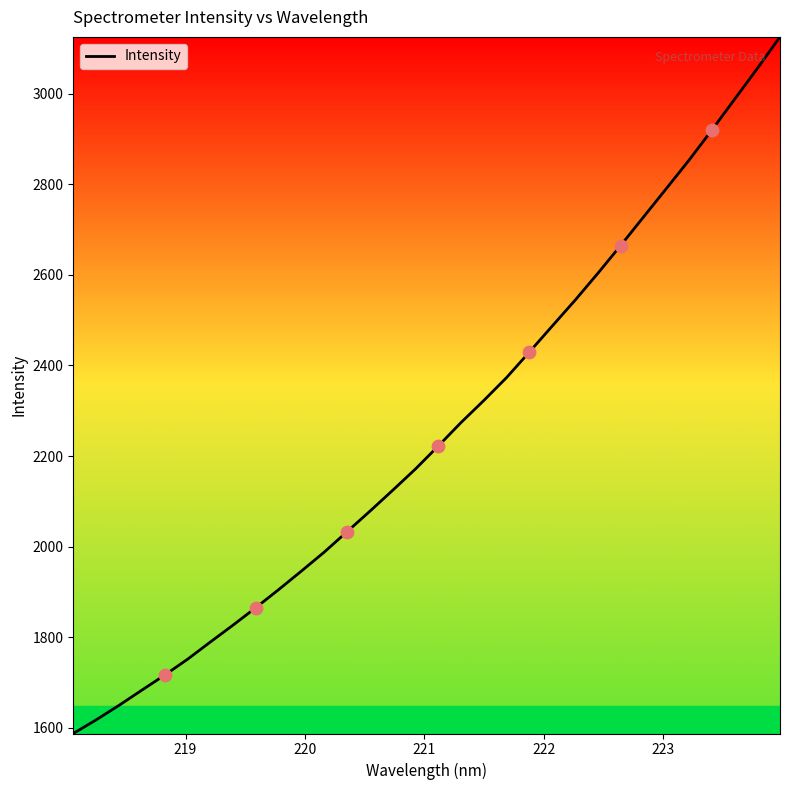

What is the smallest value displayed?

1587.2